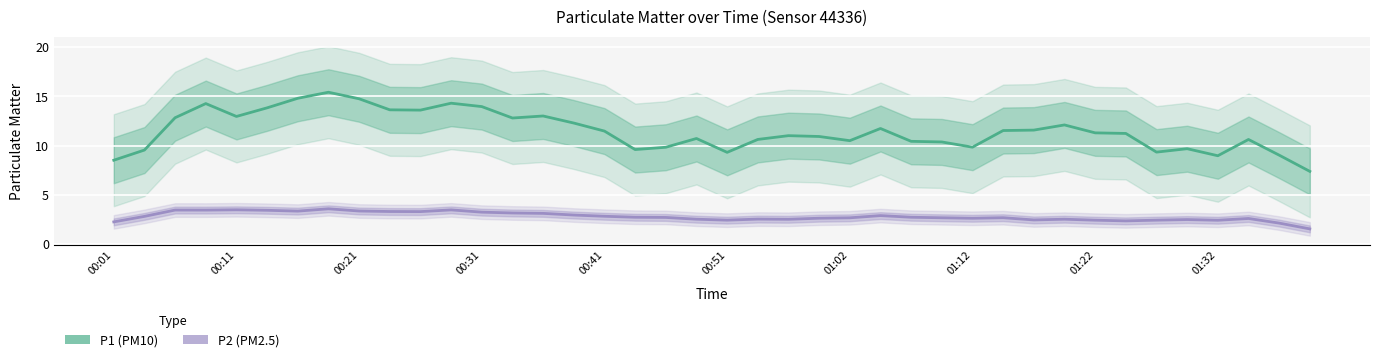

What is the maximum value shown in the chart?

15.4